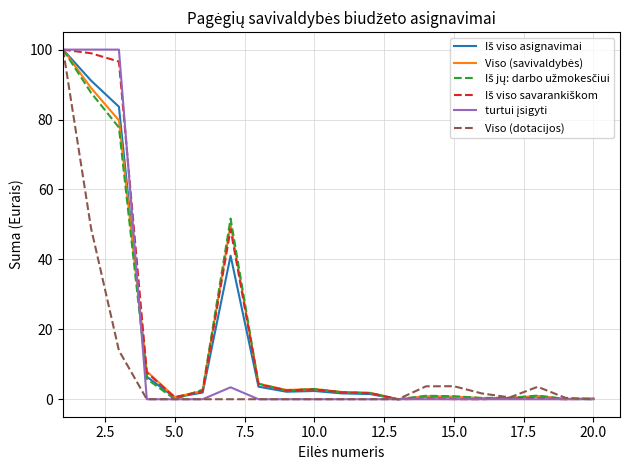

What is the greatest value displayed?

100.0